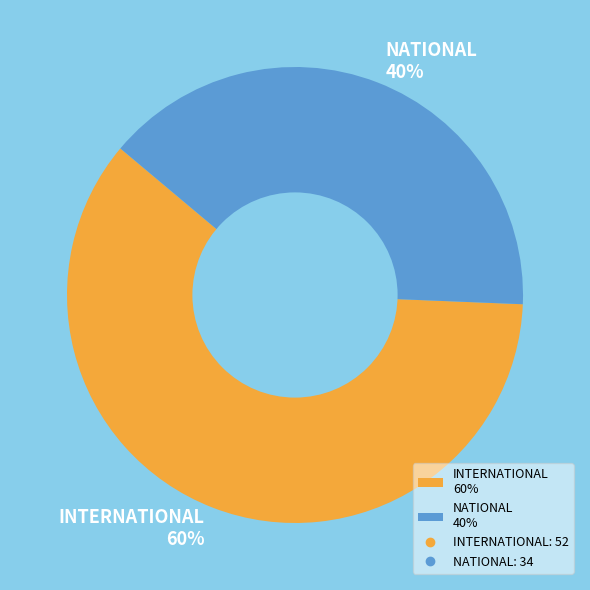

Does NATIONAL account for over 50% of the chart?

No